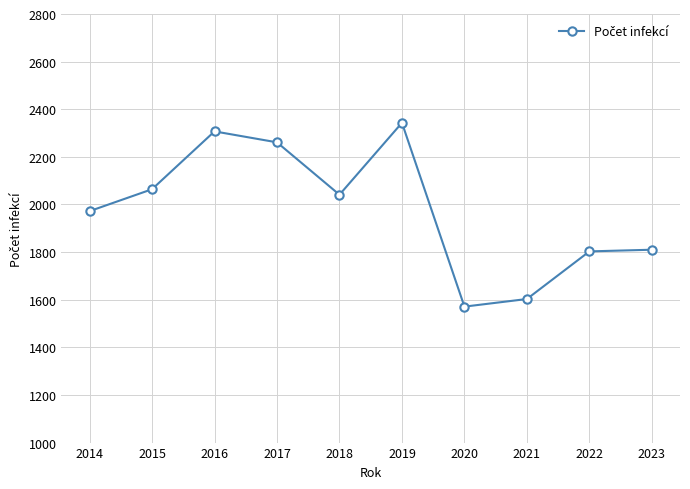

How many lines are shown in the chart?

1